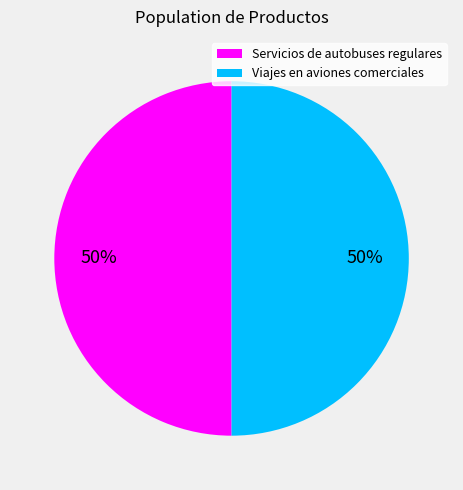

How many segments does this pie chart have?

2